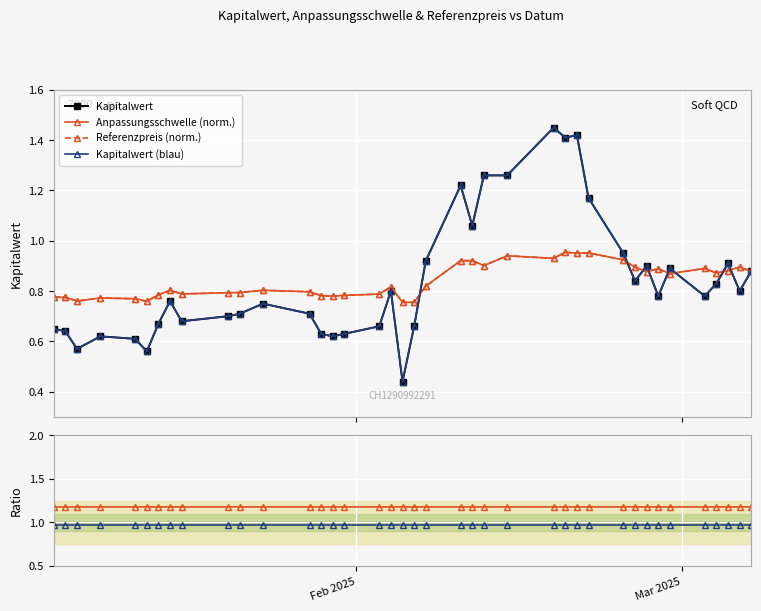

True or false: Anpassungsschwelle (norm.) and Ratio (blau) cross at least once.

False